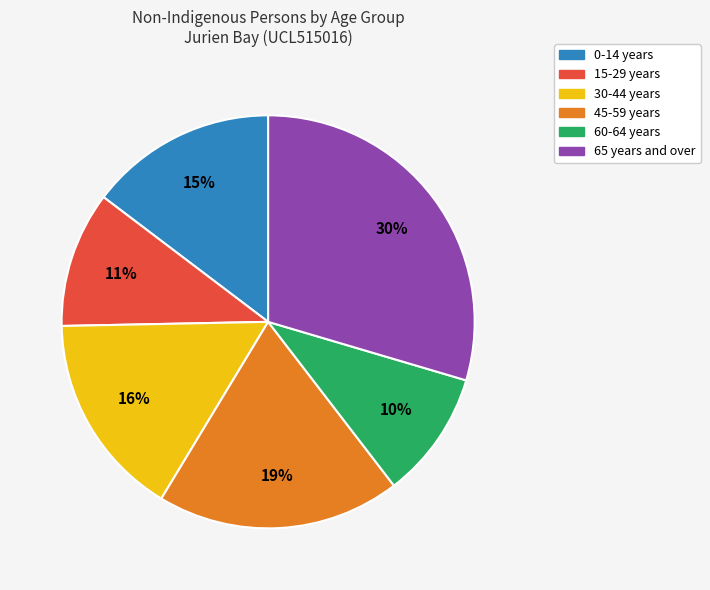

Rank the categories by value from highest to lowest.

65 years and over, 45-59 years, 30-44 years, 0-14 years, 15-29 years, 60-64 years